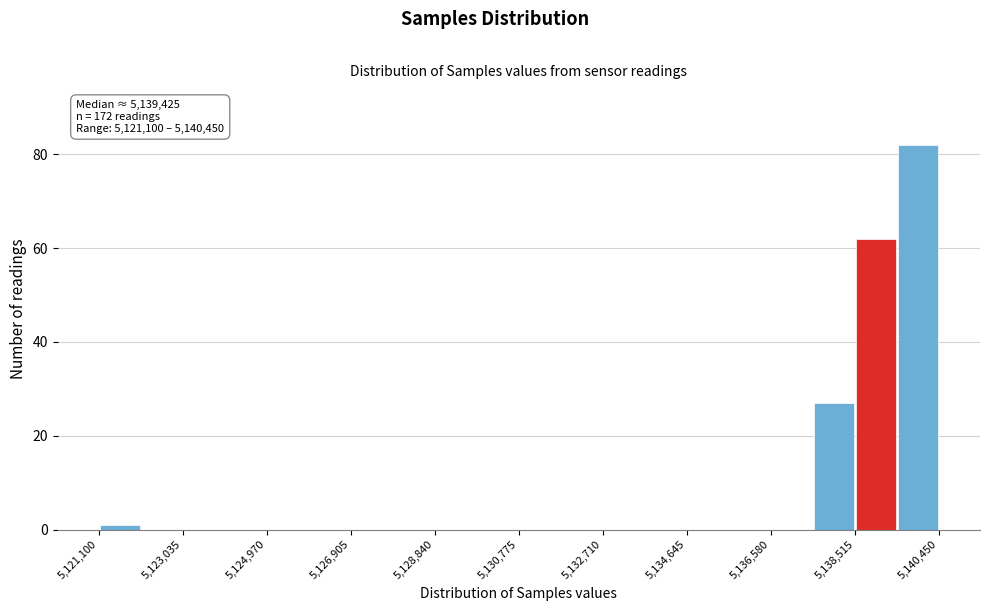

Which range on the x-axis has the tallest bar?

5139400 to 5140400